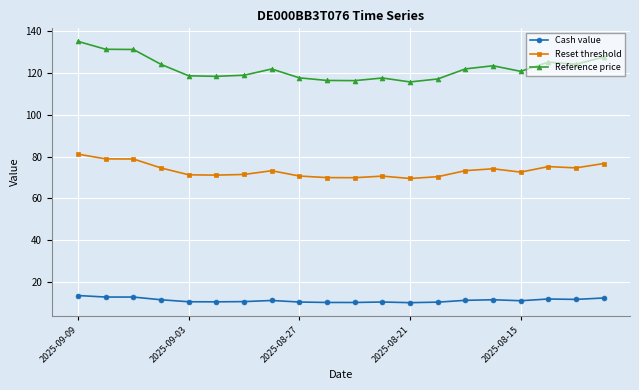

True or false: Cash value and Reference price intersect in this chart.

False